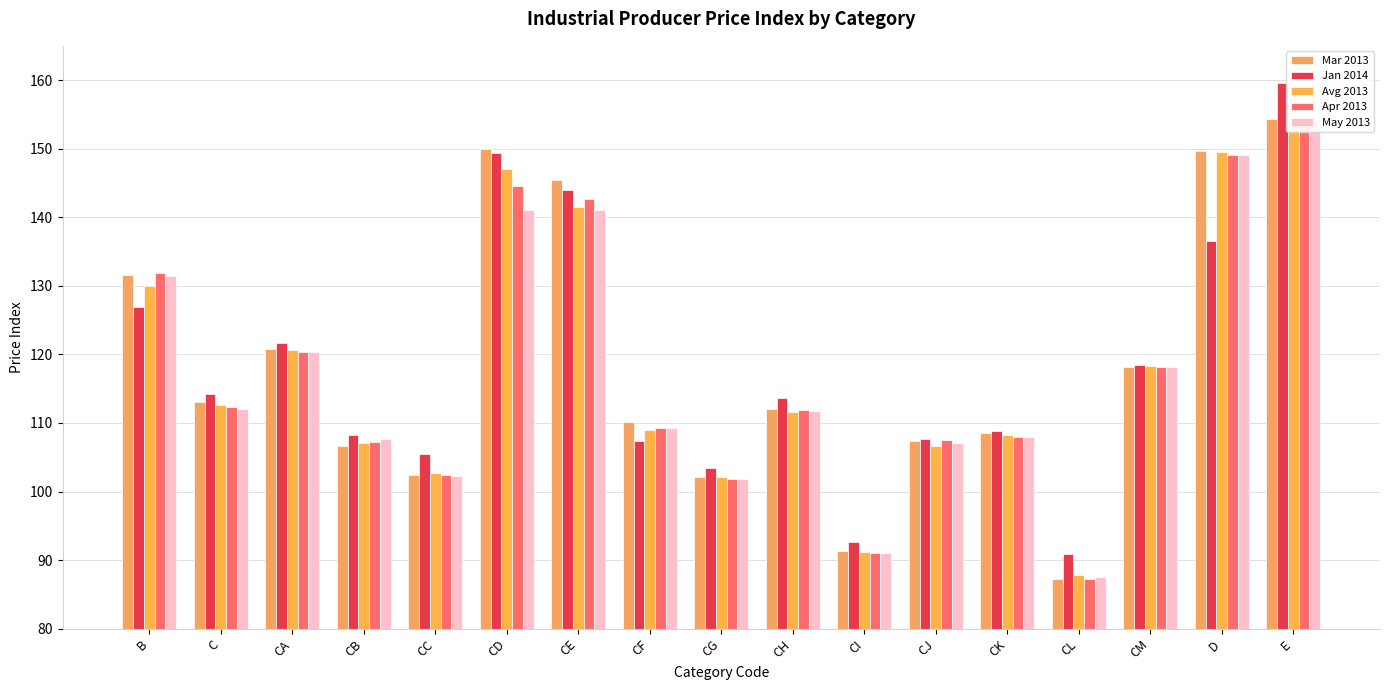

What is the difference between the May 2013 values at C and CA?

8.3